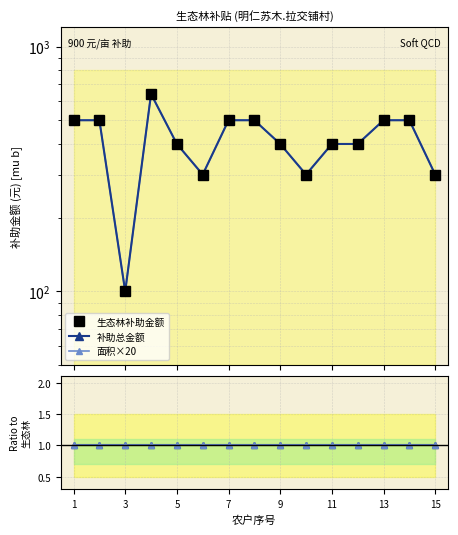

True or false: 补助总金额 has more than 0 interior local peaks.

False